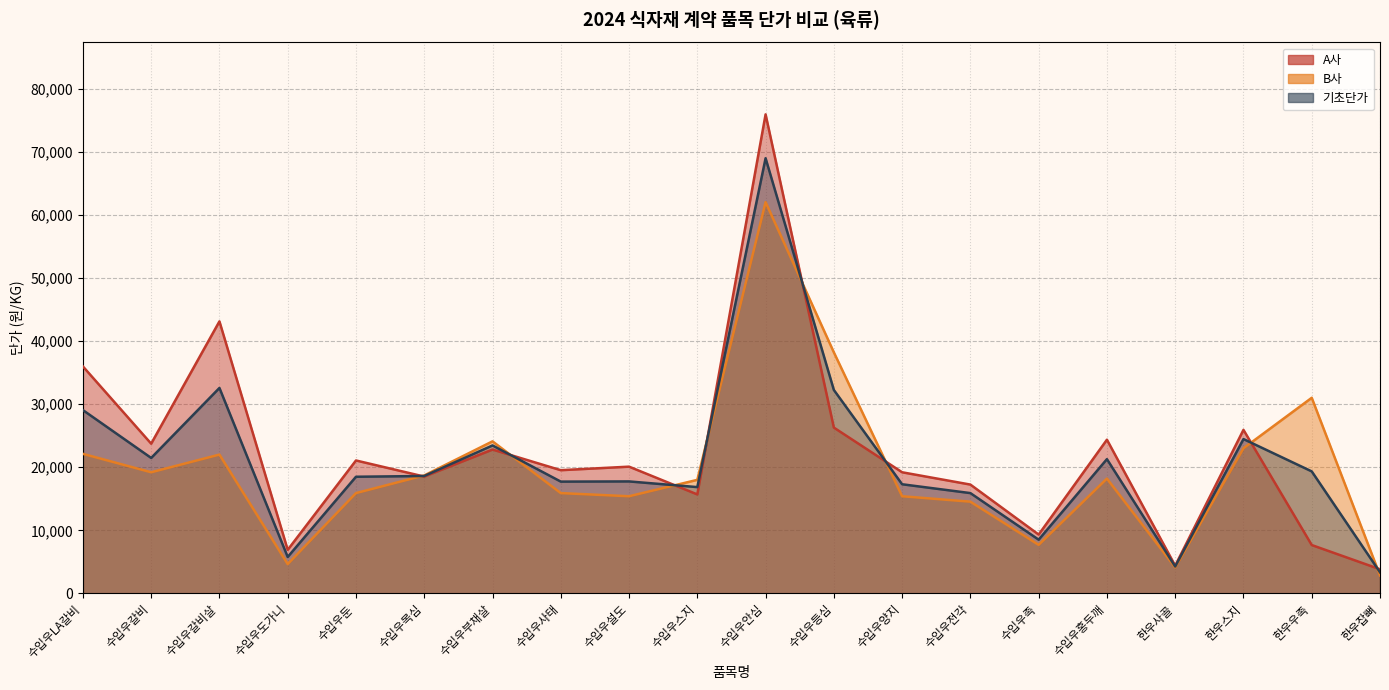

How many data points in 기초단가 are above 18610?

9